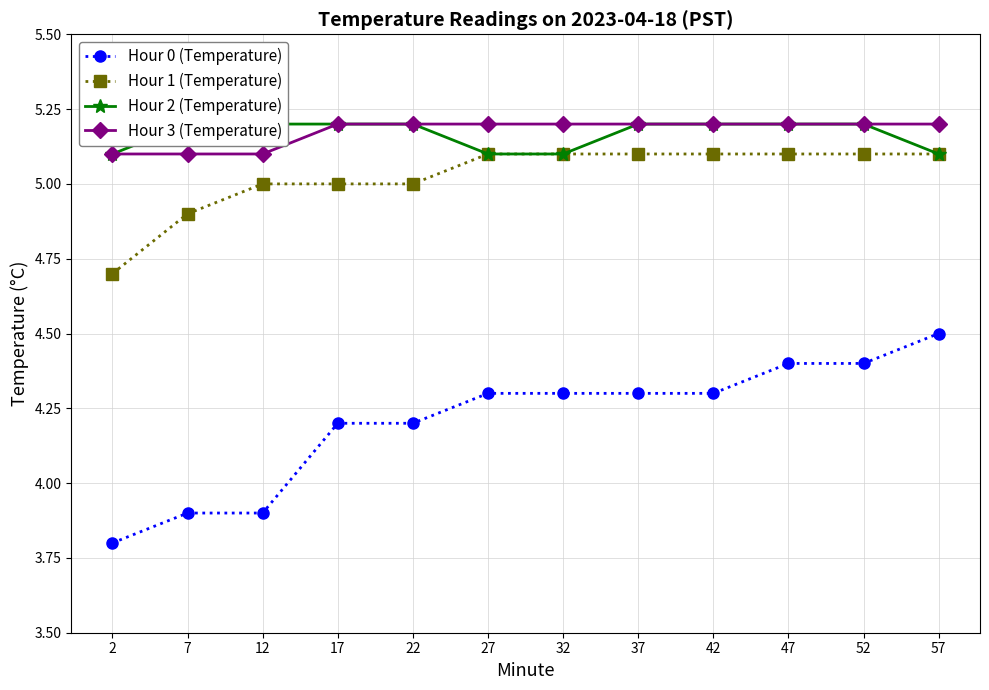

At which label is Hour 2 (Temperature) closest to 5?

2